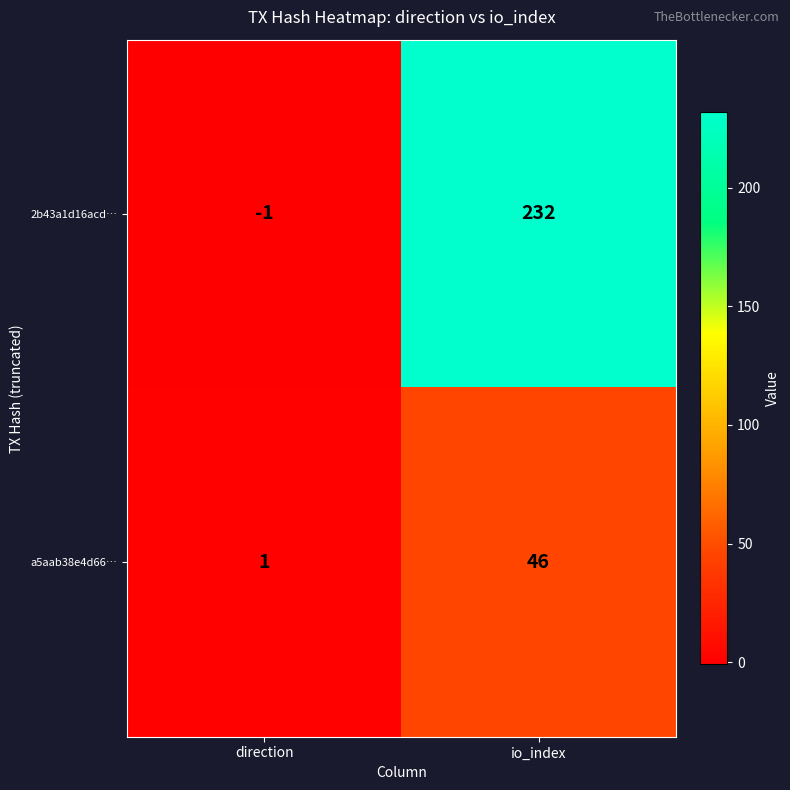

How many categories are shown in the chart?

2